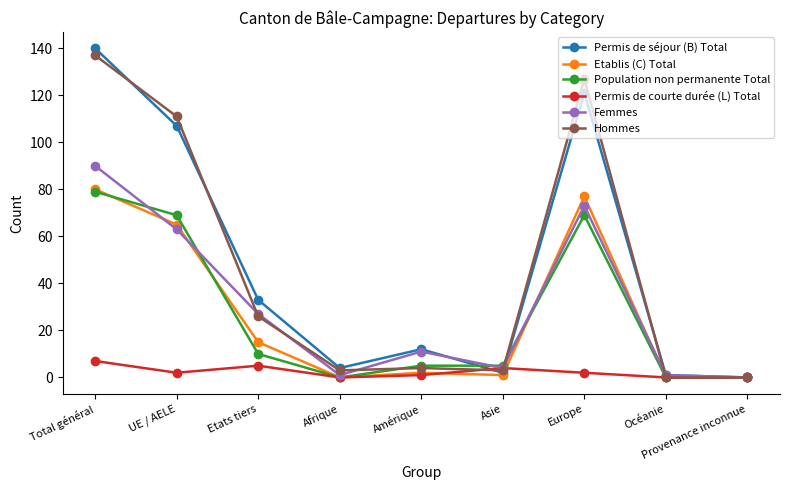

Reading left to right, extract all data points from this chart.

Permis de séjour (B) Total: 140	107	33	4	12	2	121	1	0
Etablis (C) Total: 80	65	15	0	2	1	77	0	0
Population non permanente Total: 79	69	10	0	5	5	69	0	0
Permis de courte durée (L) Total: 7	2	5	0	1	4	2	0	0
Femmes: 90	63	27	1	11	4	73	1	0
Hommes: 137	111	26	3	4	3	127	0	0